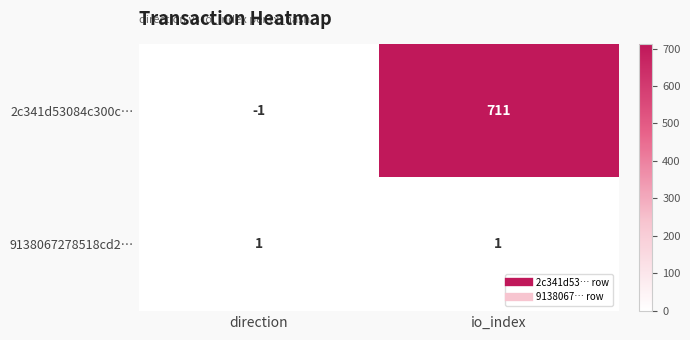

Rank the series by their maximum value, from highest to lowest.

2c341d53084c300c…, 9138067278518cd2…